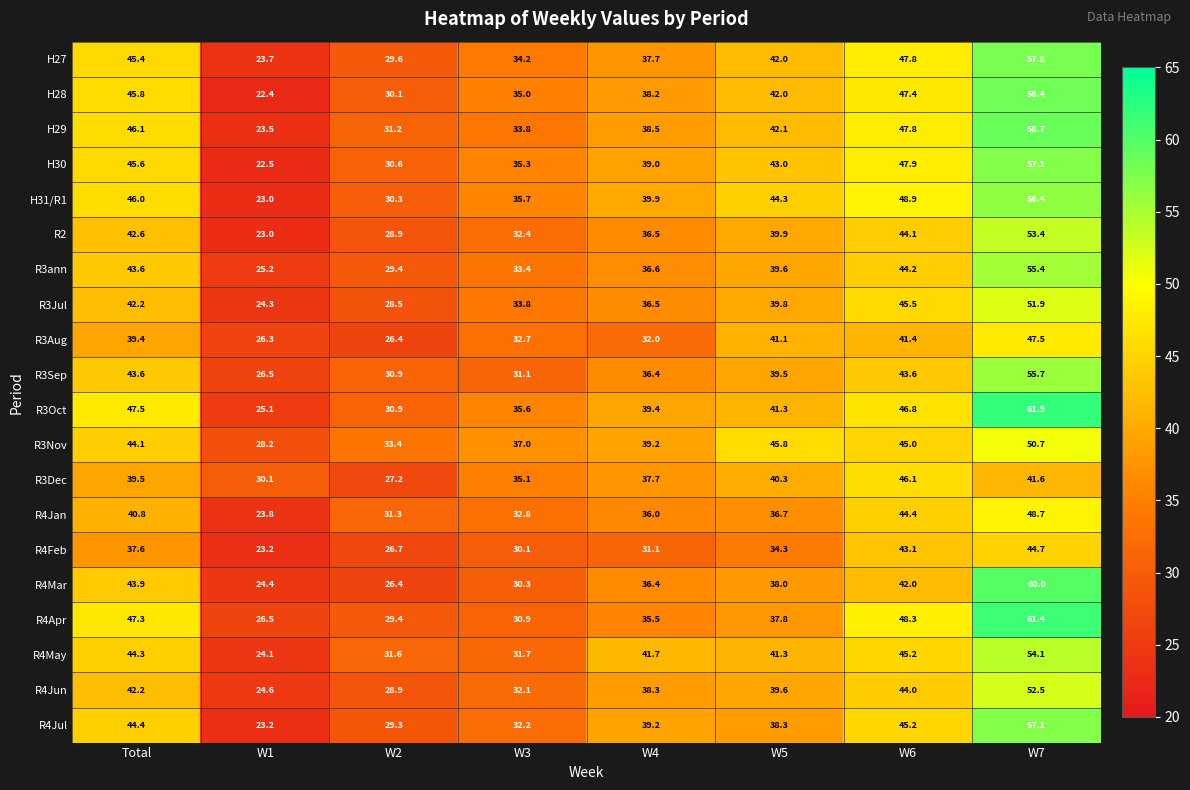

What is the smallest value displayed?

22.4